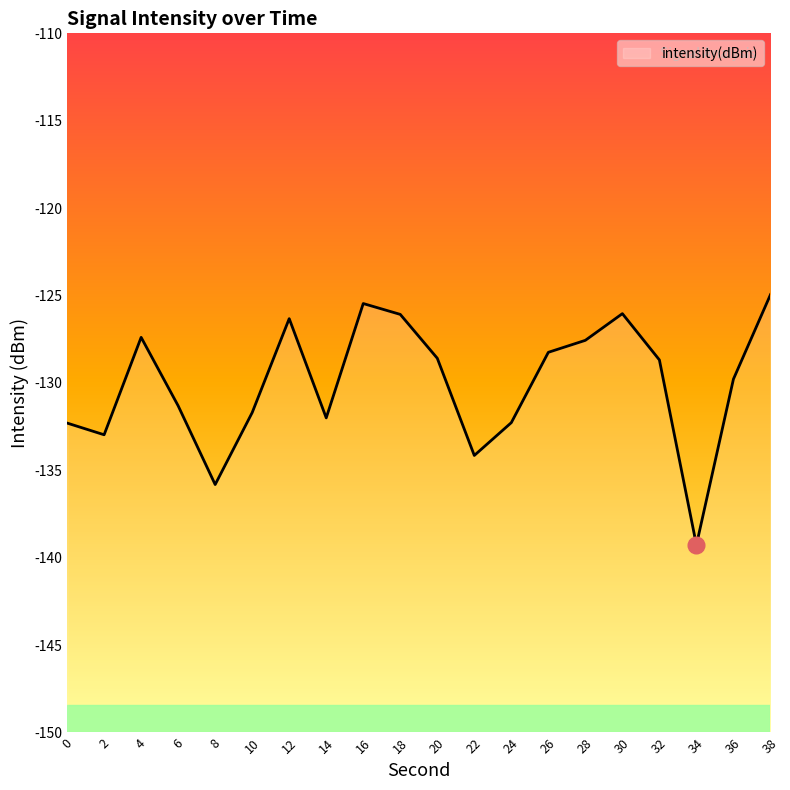

True or false: the data has more than 1 interior local peaks.

True